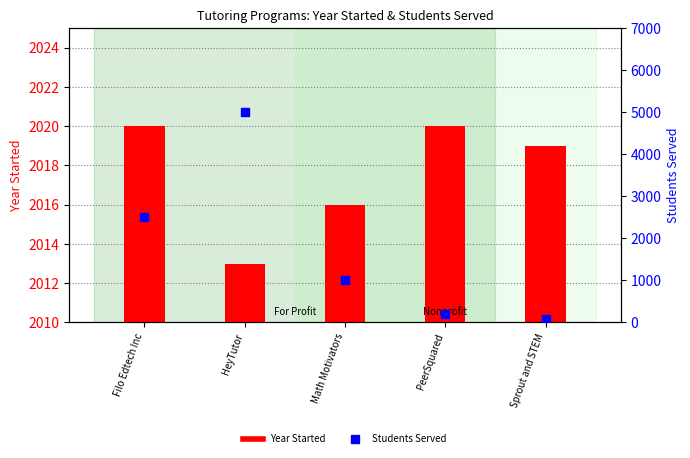

Is the value of Year Started at Math Motivators greater than the value of Students Served at HeyTutor?

No